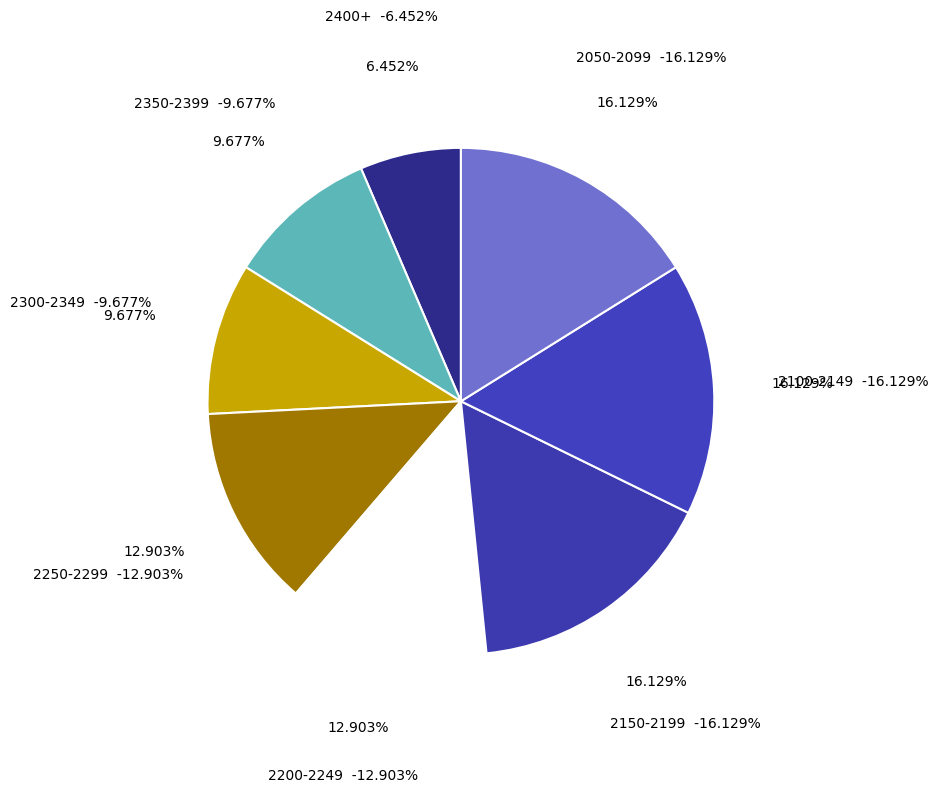

Combined, do 2100-2149 and 2150-2199 account for over 50%?

No